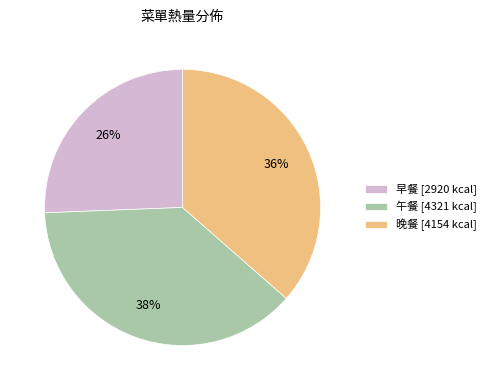

Do 午餐 [4321 kcal] and 早餐 [2920 kcal] together represent more than half of the pie?

Yes